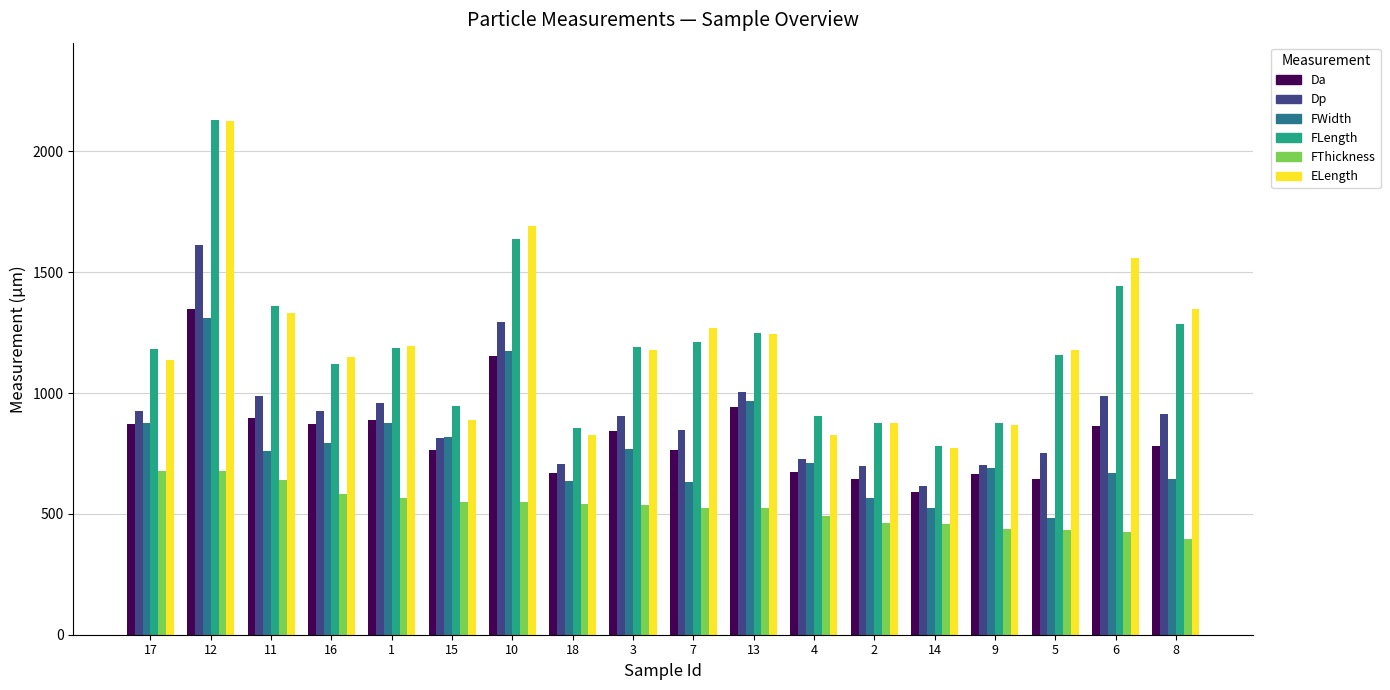

How many data points in ELength are above 1178?

9